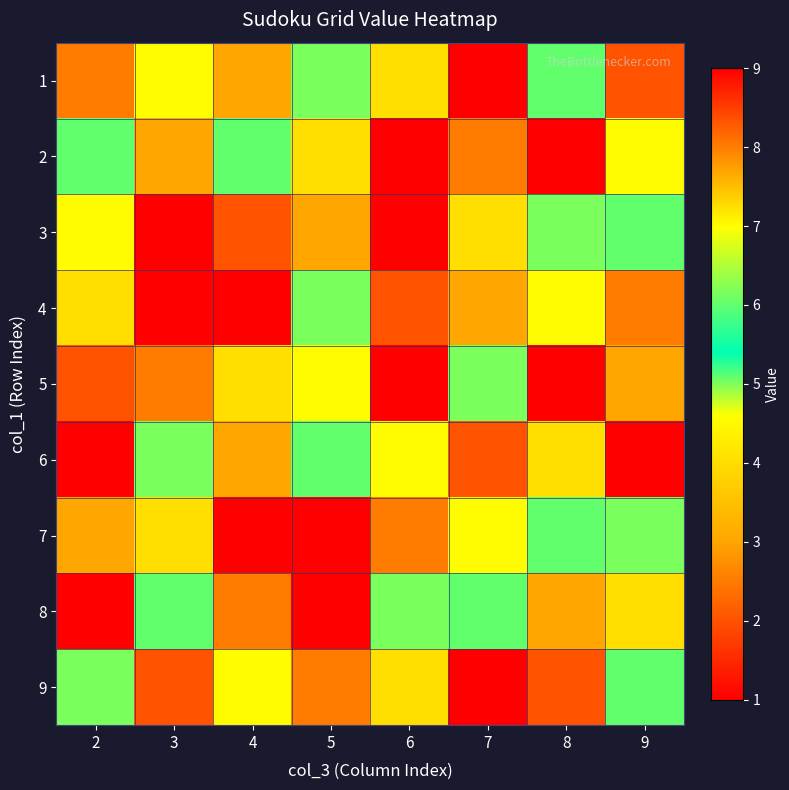

Which has a higher value, 7 or 3?

7